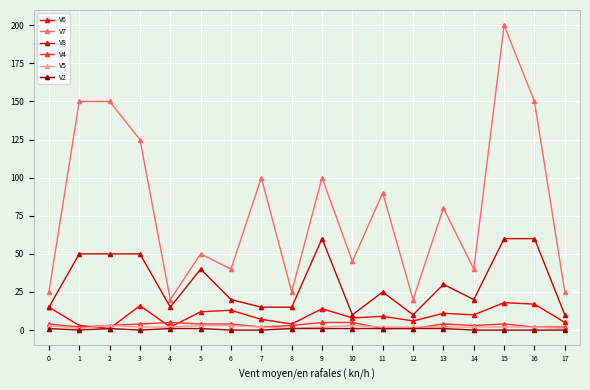

Reading right to left, extract all data points from this chart.

V6: 5	17	18	10	11	6	9	8	14	4	7	13	12	2	16	1	3	15
V7: 25	150	200	40	80	20	90	45	100	25	100	40	50	20	125	150	150	25
V8: 10	60	60	20	30	10	25	10	60	15	15	20	40	15	50	50	50	15
V4: 2	2	4	3	4	1	1	5	5	3	2	4	4	5	4	3	2	4
V5: 1	2	2	2	2	2	2	3	2	1	2	3	3	2	2	3	1	3
V2: 0	0	0	0	1	1	1	1	1	1	0	0	1	1	0	1	0	1